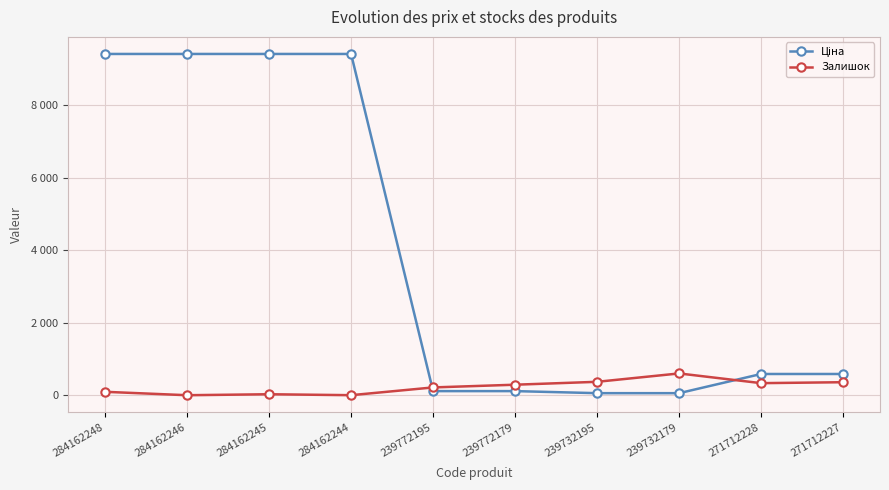

True or false: Ціна and Залишок cross at least once.

True